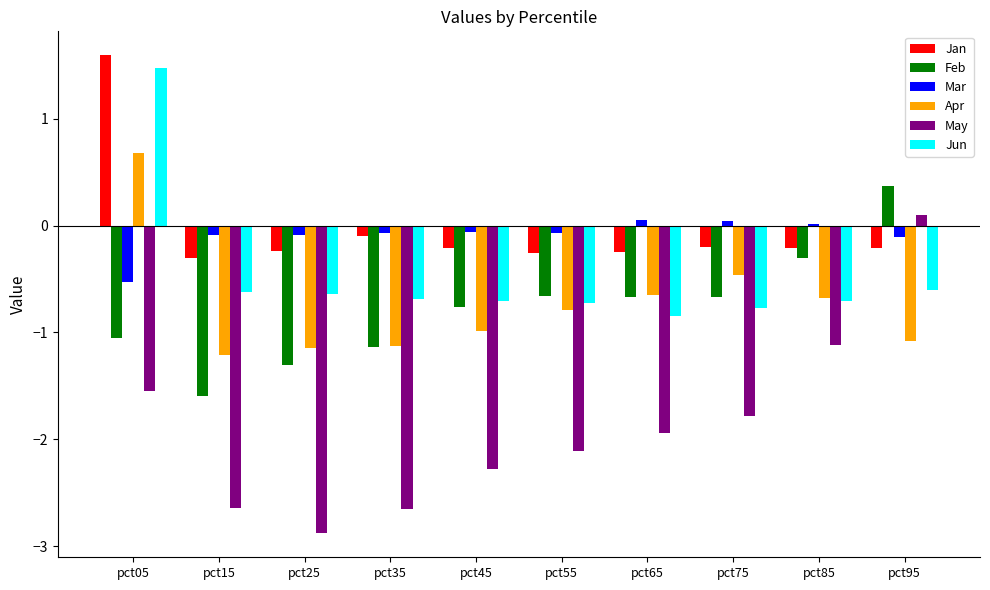

List the series in order of their peak value, lowest first.

Mar, May, Feb, Apr, Jun, Jan